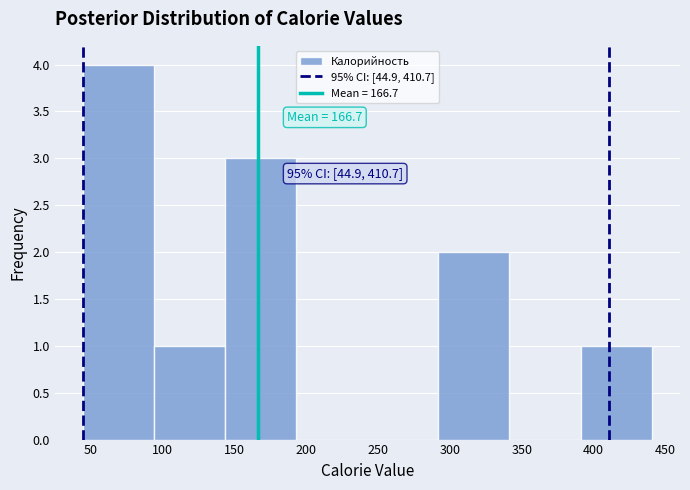

Over which range of the x-axis is the bar tallest?

45 to 95